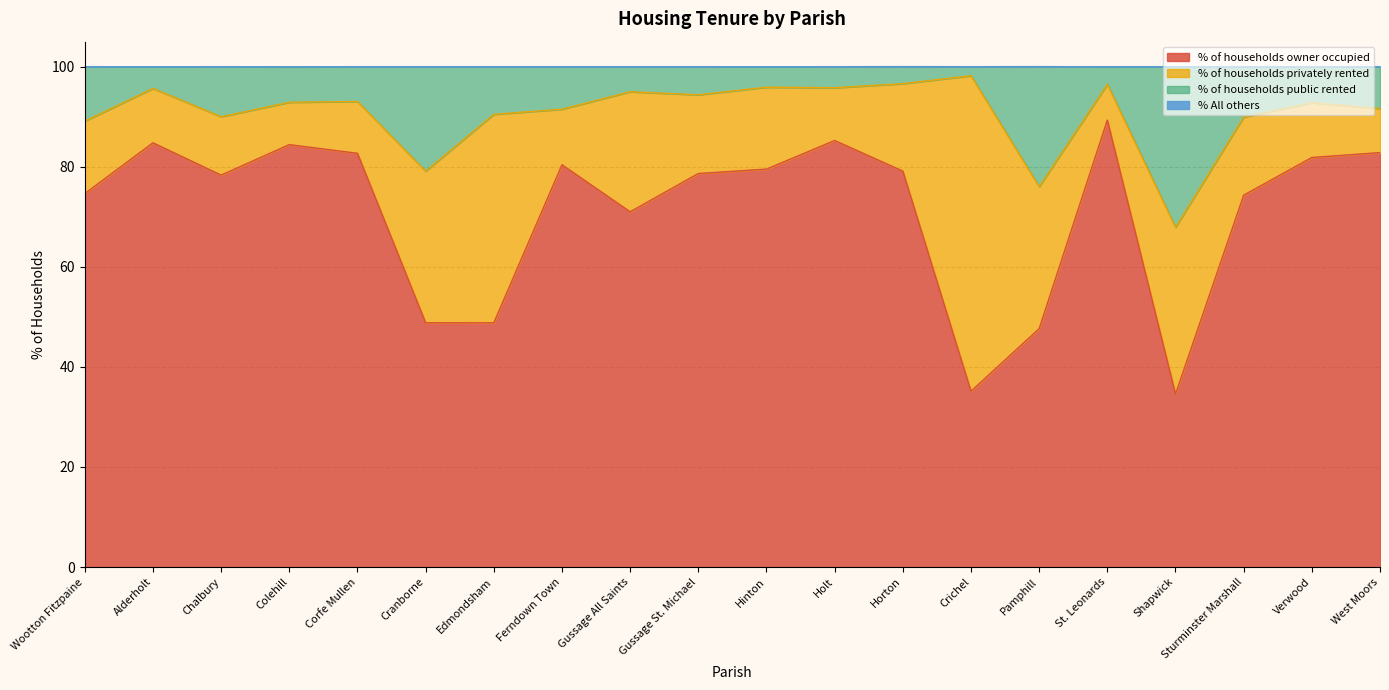

What is the average value of the % of households owner occupied series?

71.1